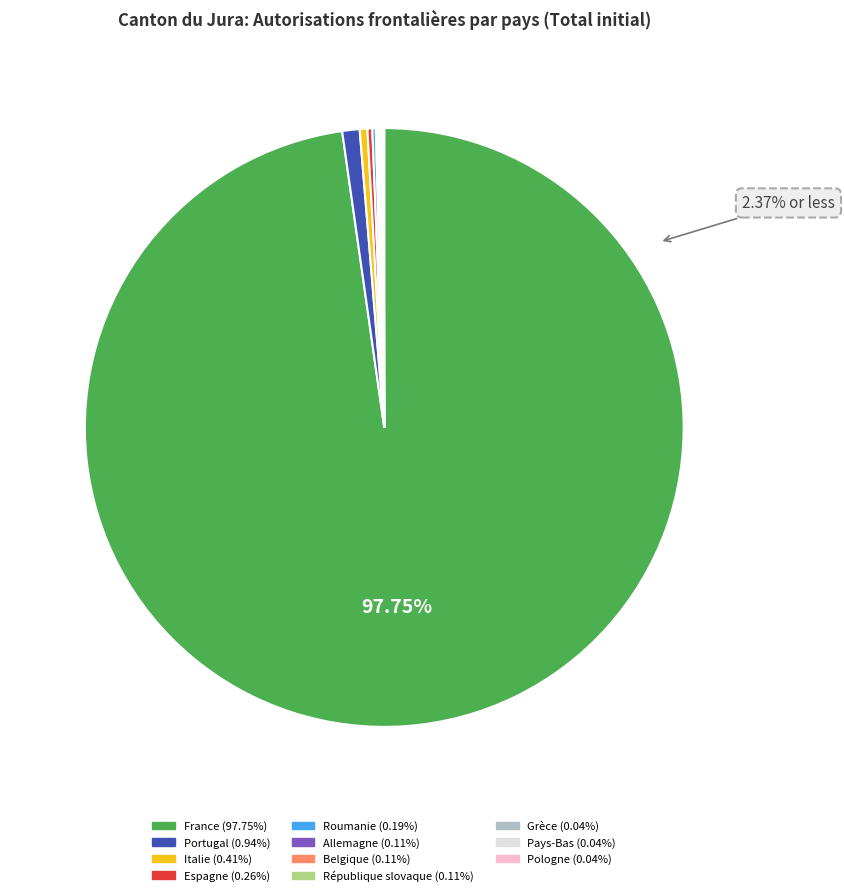

How many slices are in this pie chart?

11